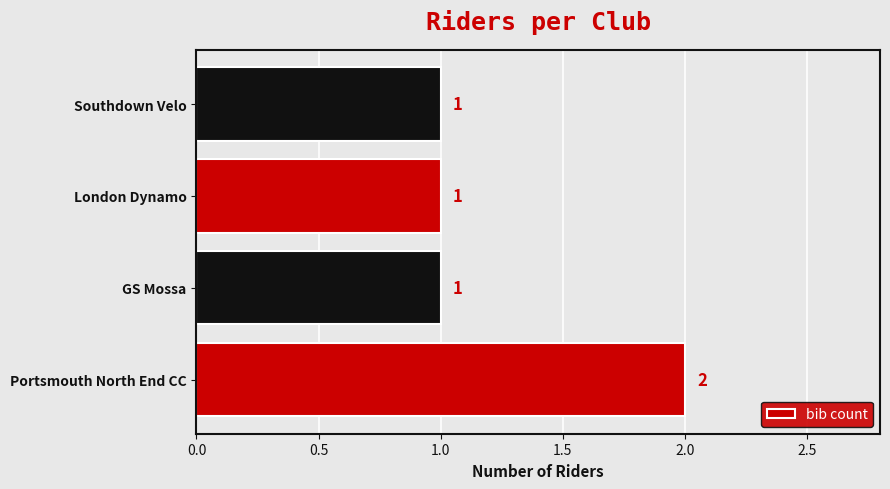

True or false: the data shows 0 at GS Mossa.

False